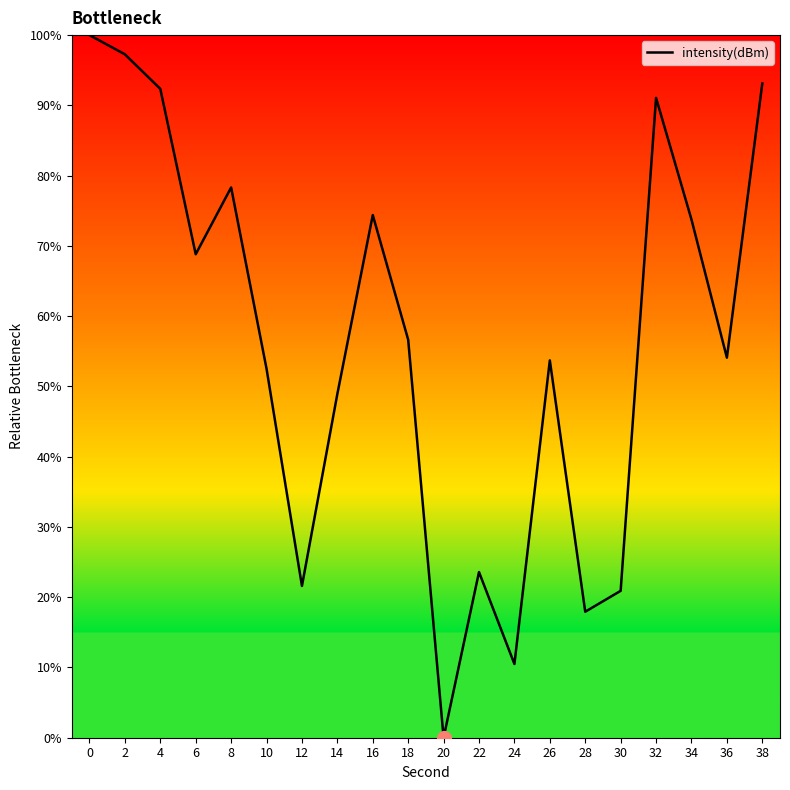

What is the change in value from 2 to 38?

-4.2